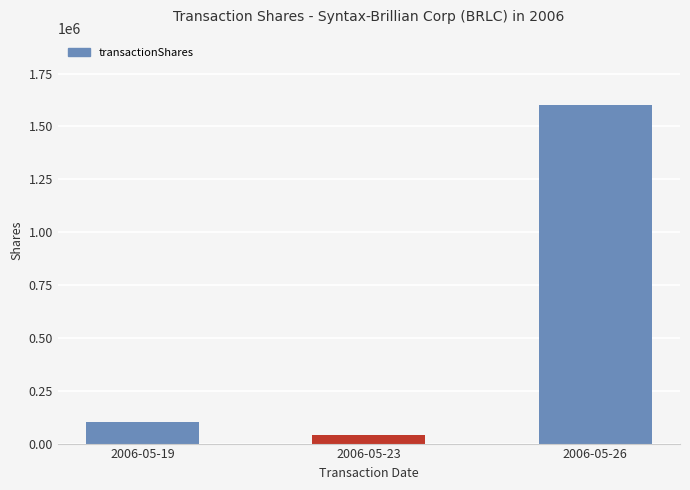

How many data points are less than 100000?

1